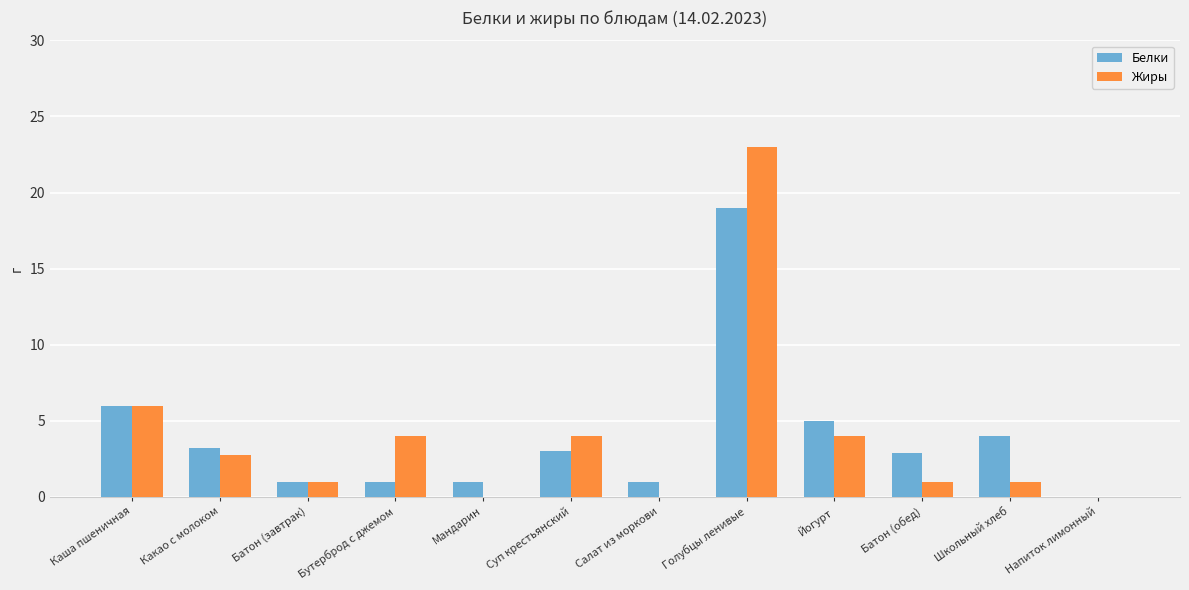

At which label does Жиры reach its peak?

Голубцы ленивые